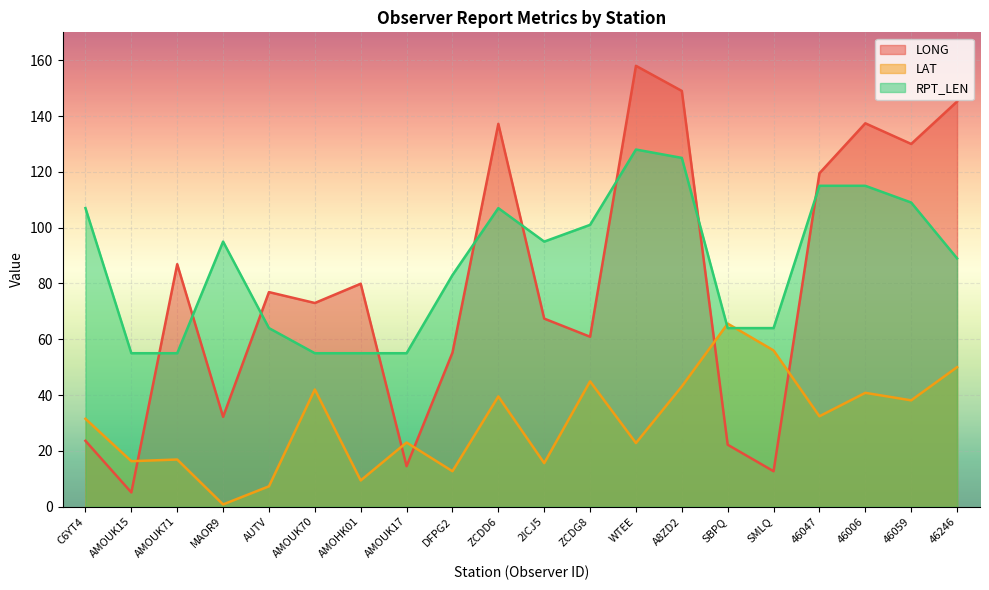

True or false: RPT_LEN has a value of 23.2 at AUTV.

False